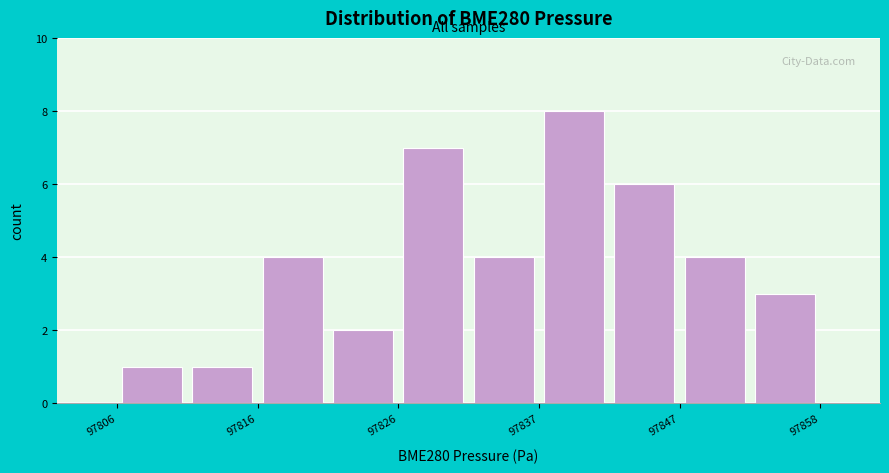

Read against the x-axis, roughly where is the centre of the tallest bar?

97840